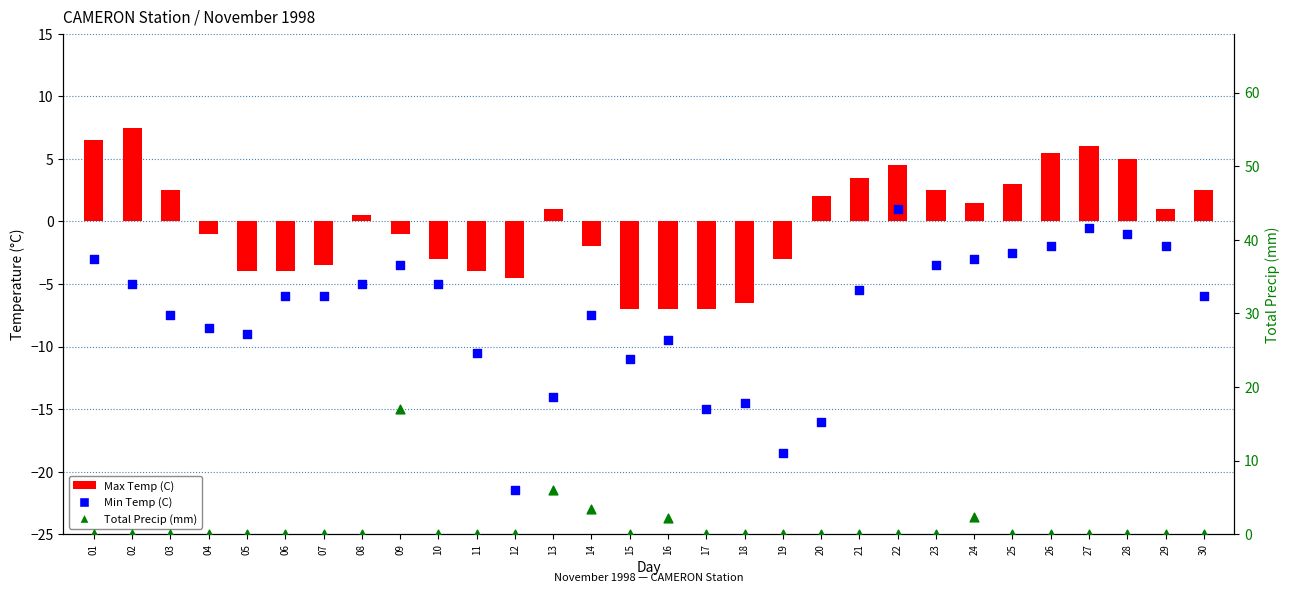

Which series contains the lowest Y value?

Min Temp (C)